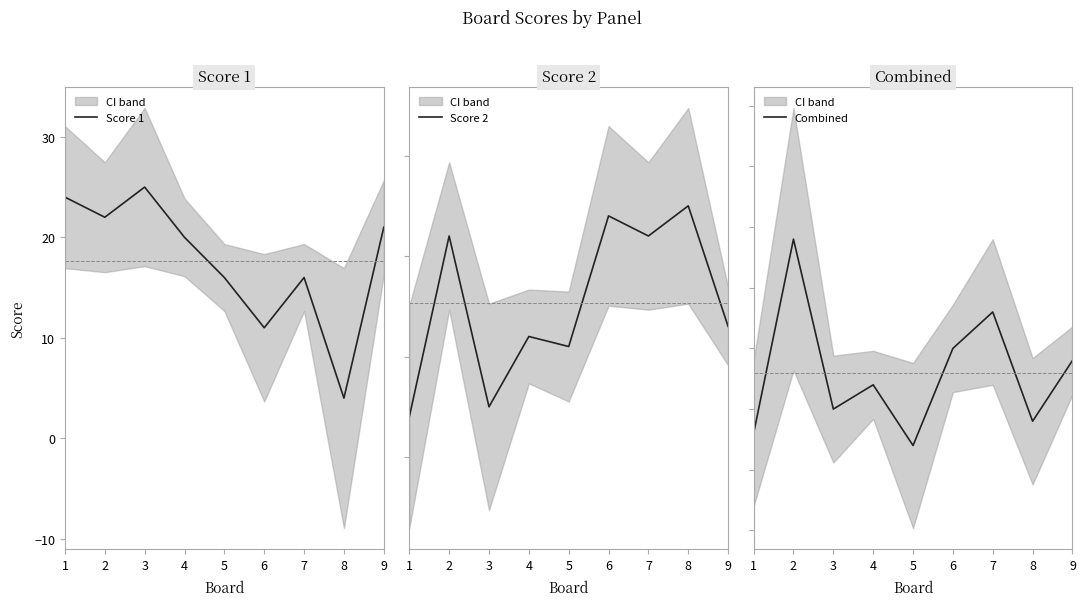

At which category does Score 1 reach its first local valley?

2